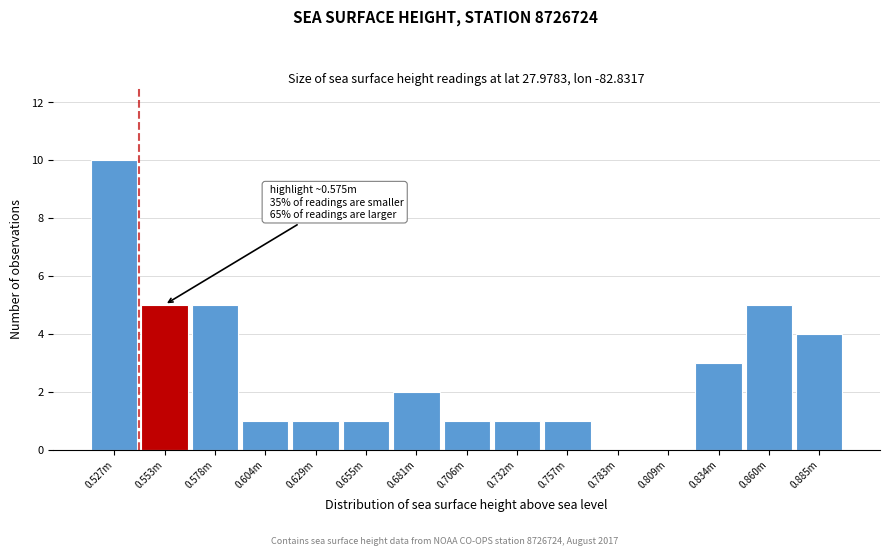

Reading left to right, what are all the values shown in this chart?

0.527m=10	0.553m=5	0.578m=5	0.604m=1	0.629m=1	0.655m=1	0.681m=2	0.706m=1	0.732m=1	0.757m=1	0.783m=0	0.809m=0	0.834m=3	0.860m=5	0.885m=4